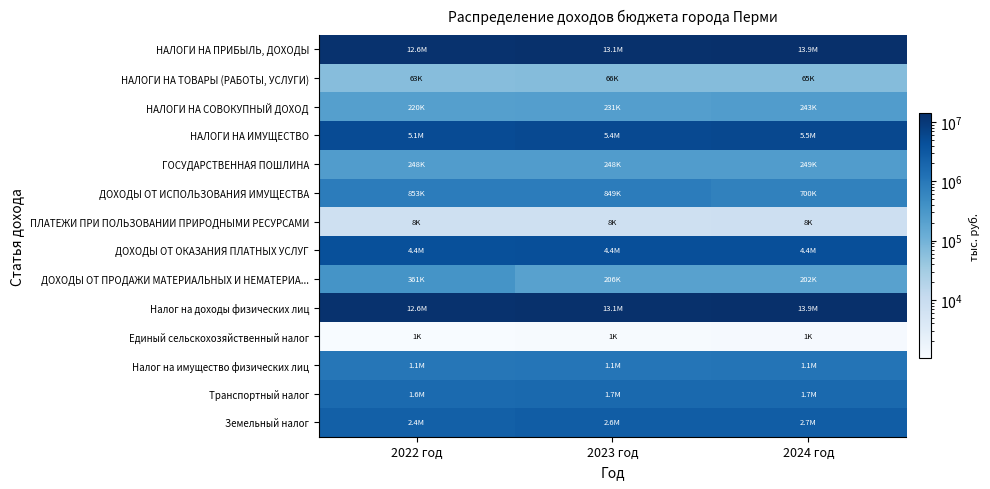

What is the total value across all series at 2022 год?

41530031.7